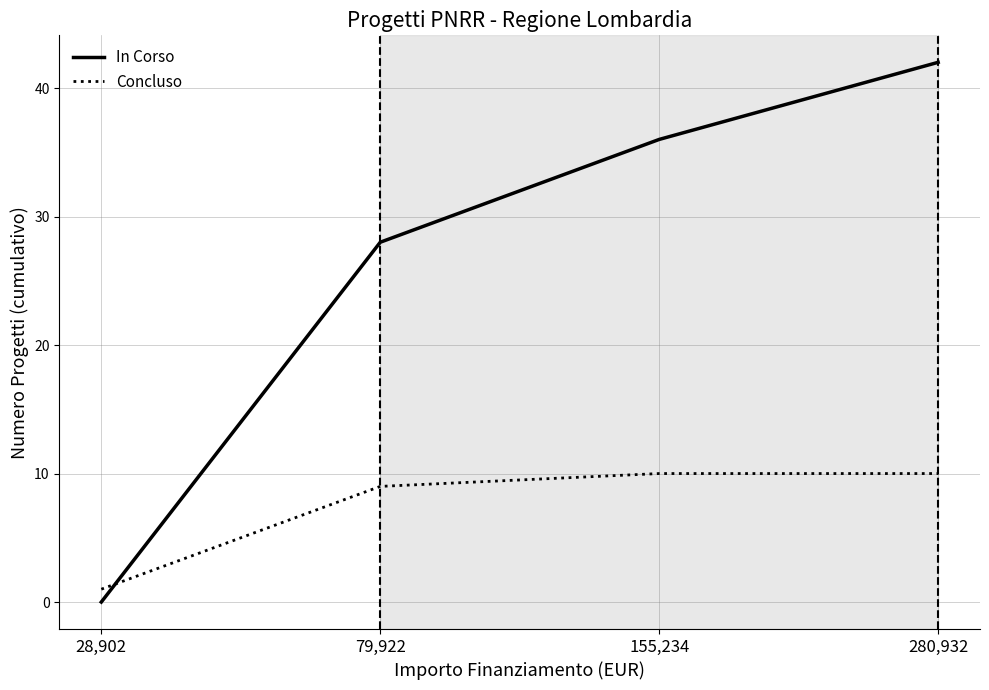

The value of In Corso at 155,234 is 36. True or false?

True